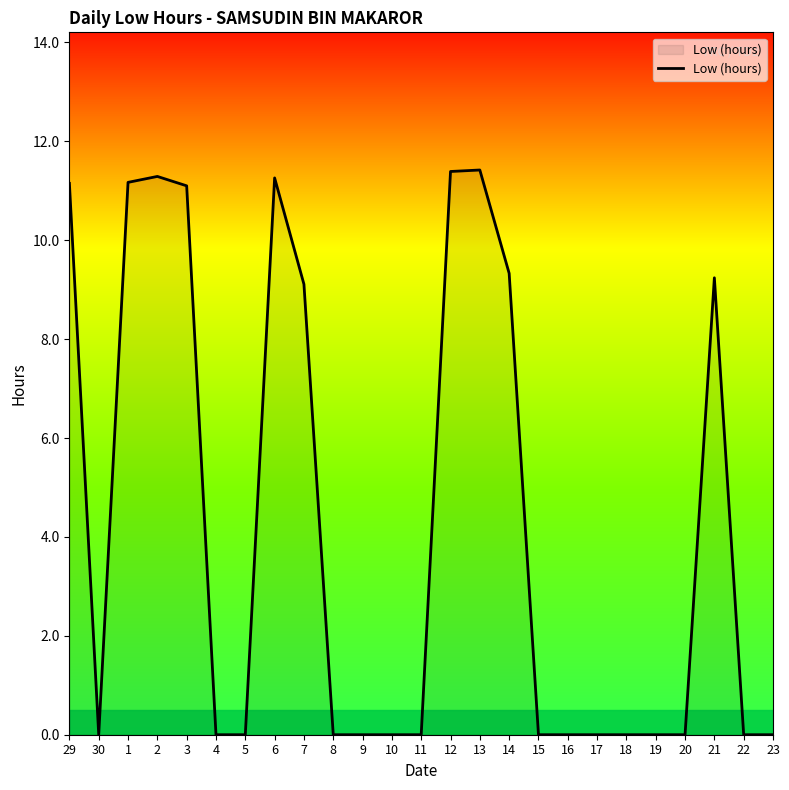

What position from the right is 16?

8